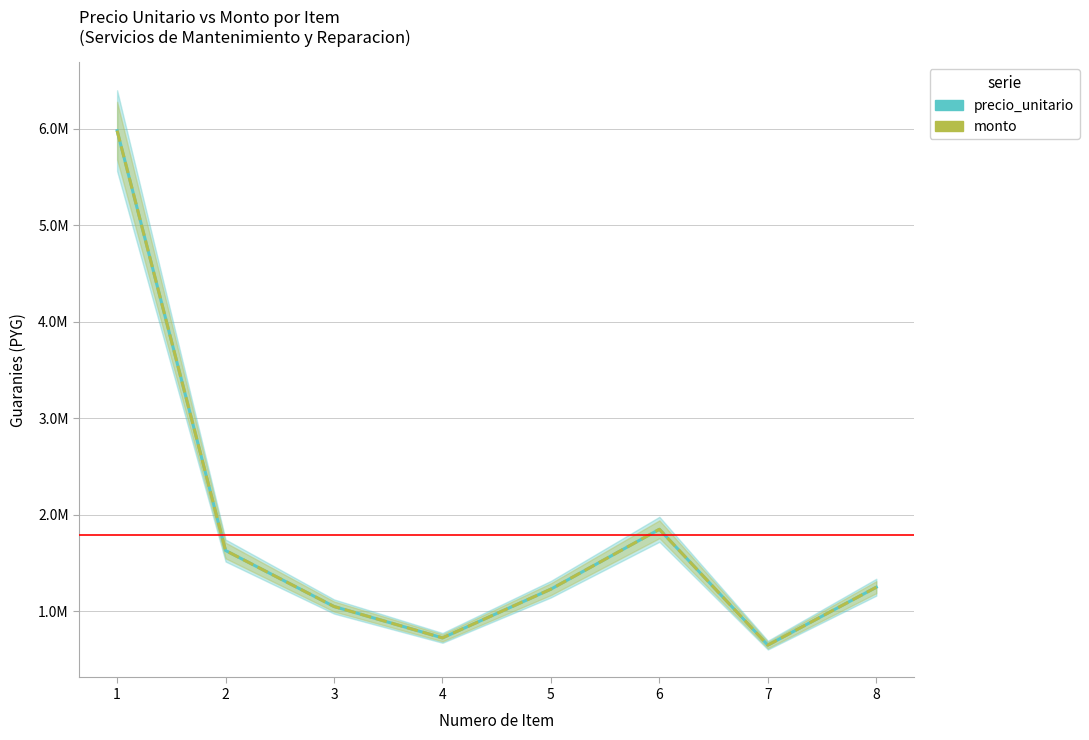

The value of precio_unitario at 6 is 1850000. True or false?

True